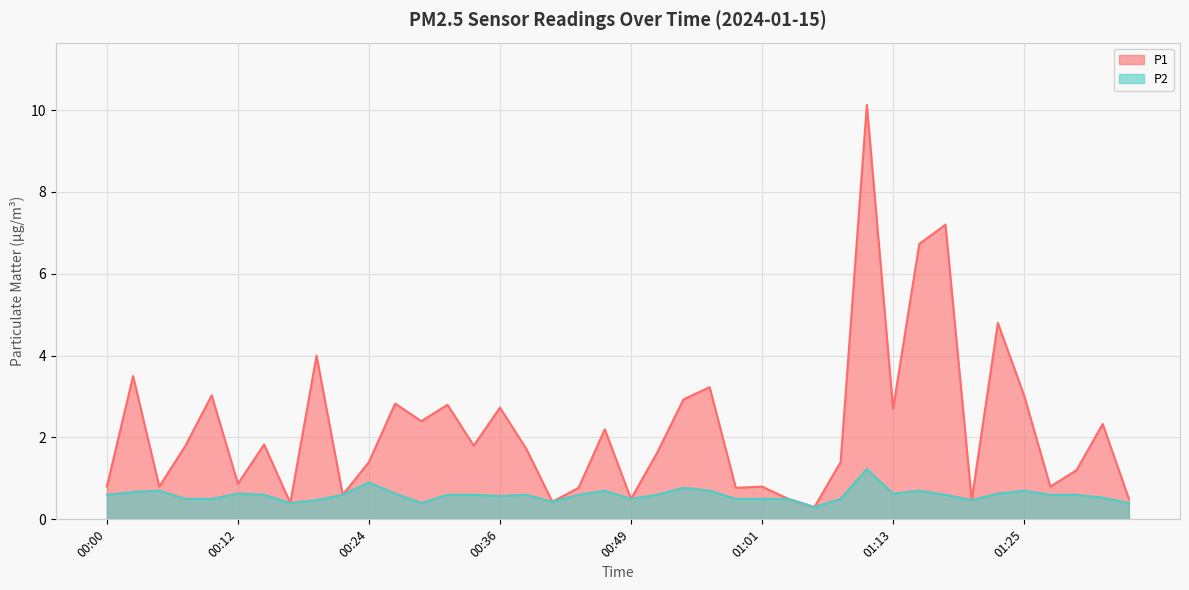

What position from the right is 01:06?

13